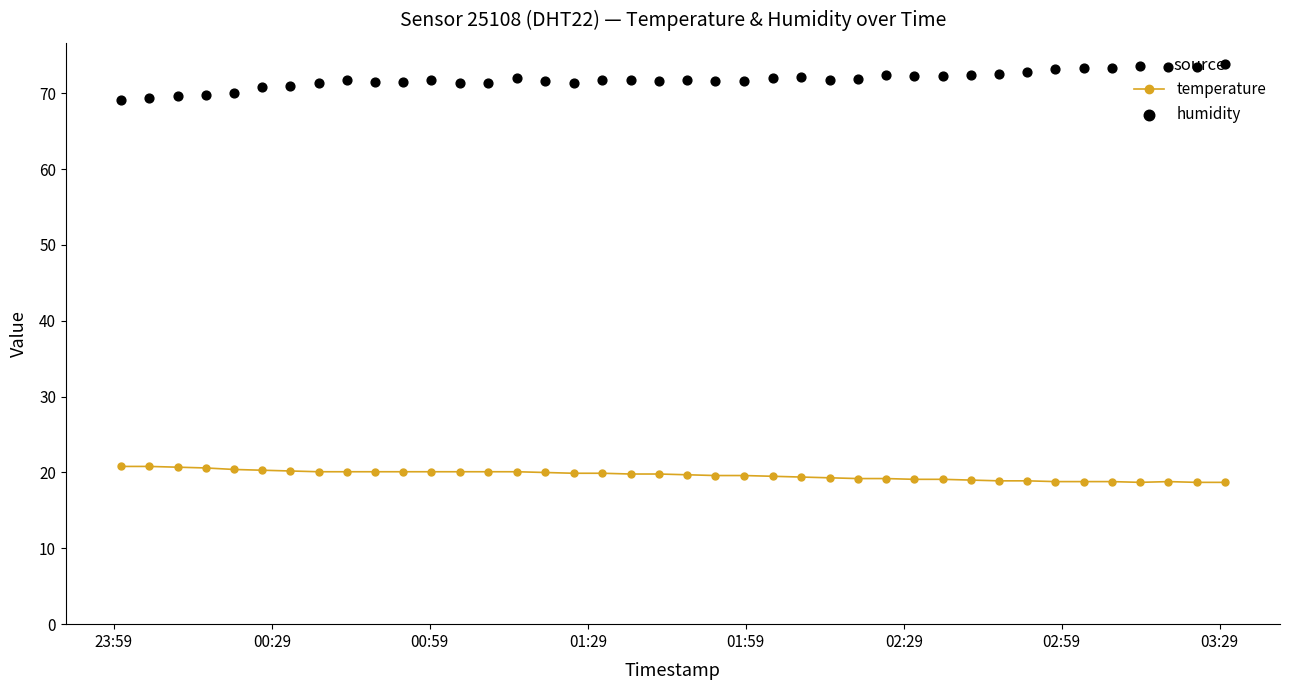

Which series has the largest total across all categories?

humidity